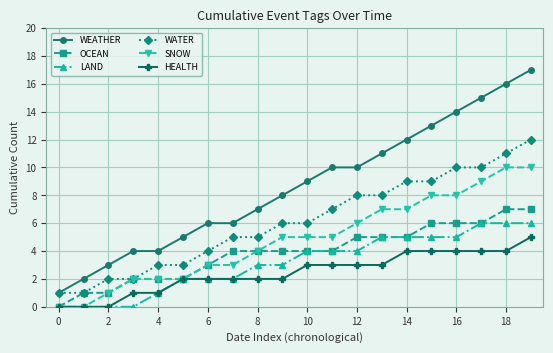

Which series has the largest total across all categories?

WEATHER